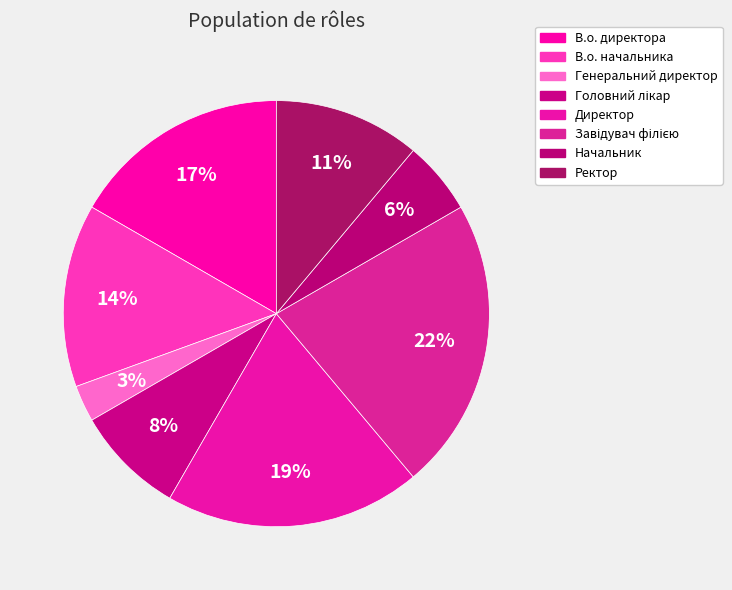

True or false: Завідувач філією accounts for 35% of the total.

False